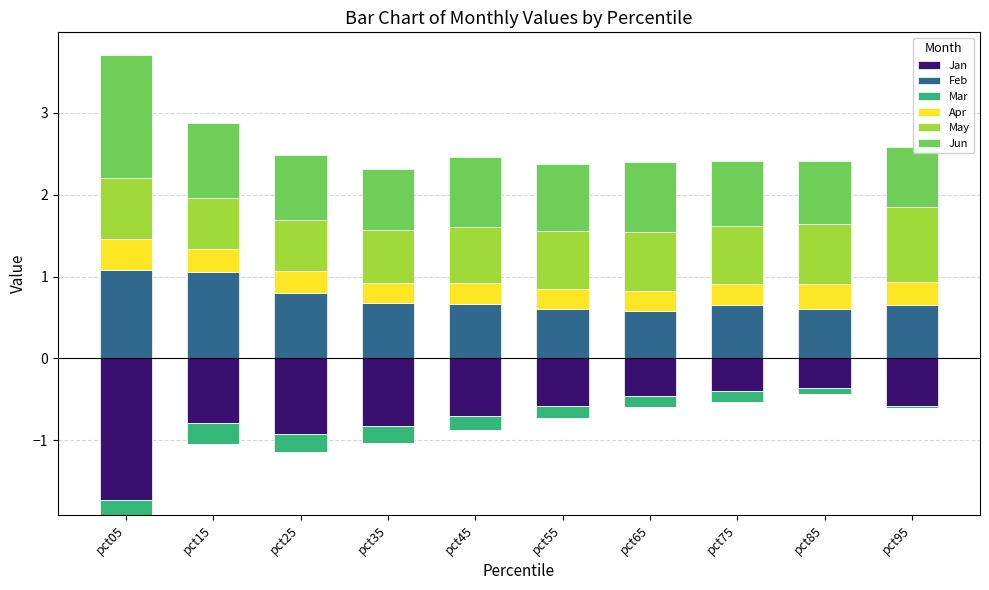

Which category has the highest value across all series?

pct05